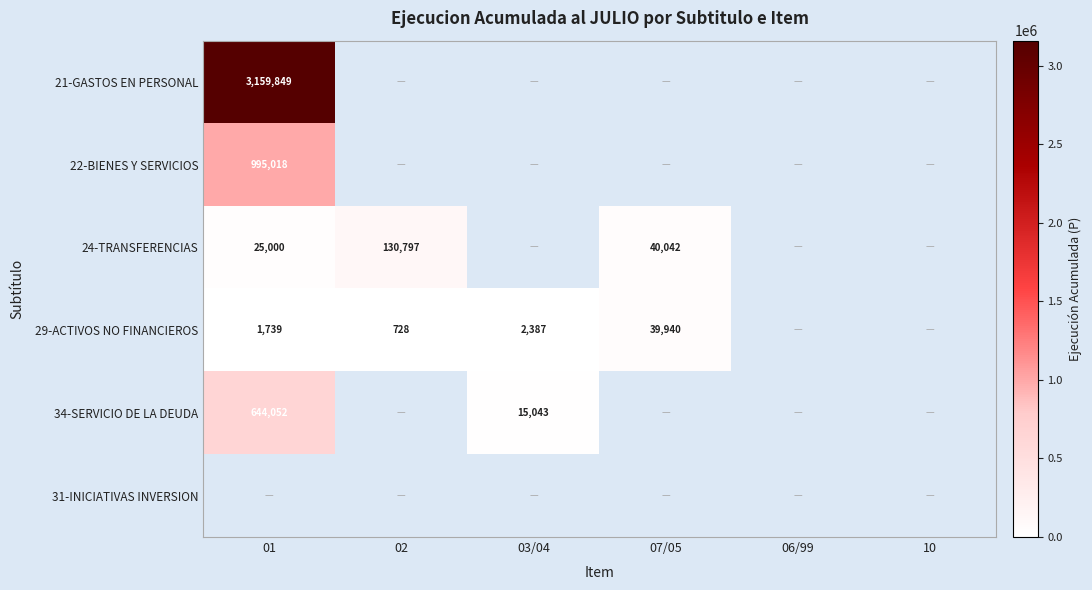

Is it true that 29-ACTIVOS NO FINANCIEROS equals 3600 at 03/04?

False